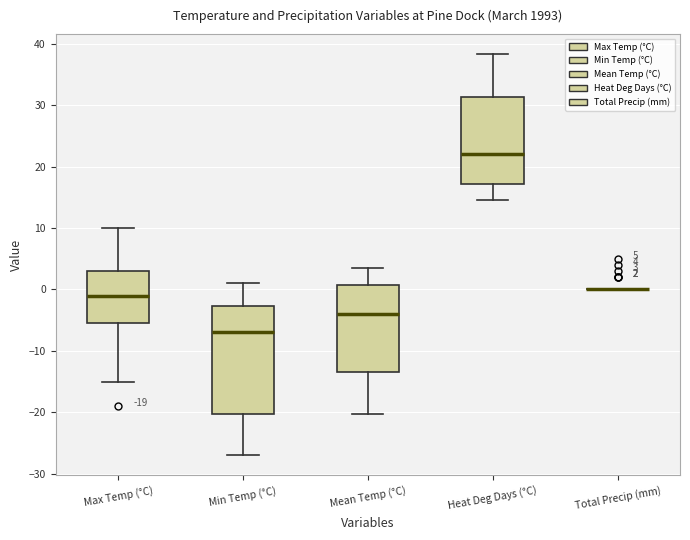

Which box is the tallest, from its lower edge to its upper edge?

Min Temp (°C)